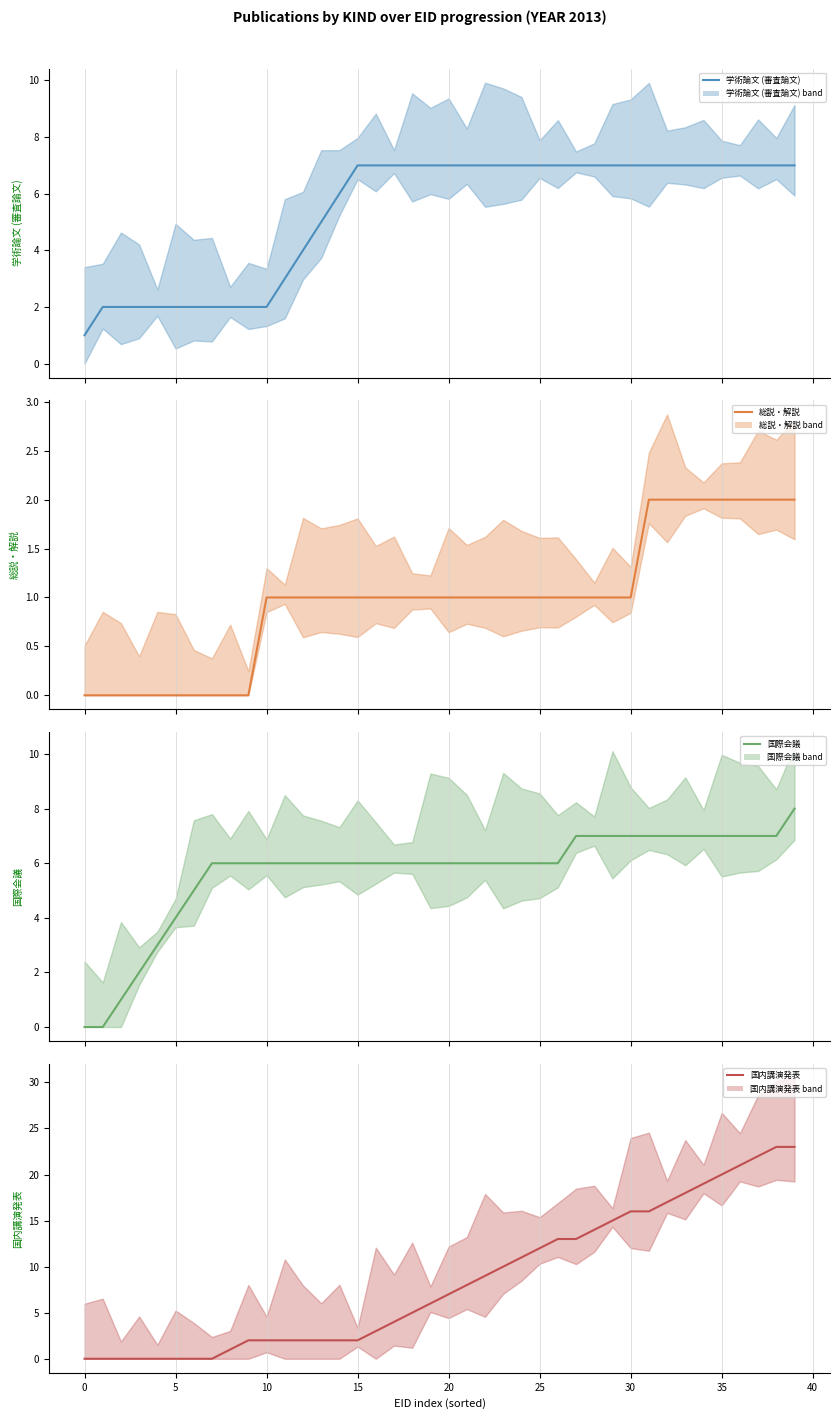

Count the number of data series in this chart.

4